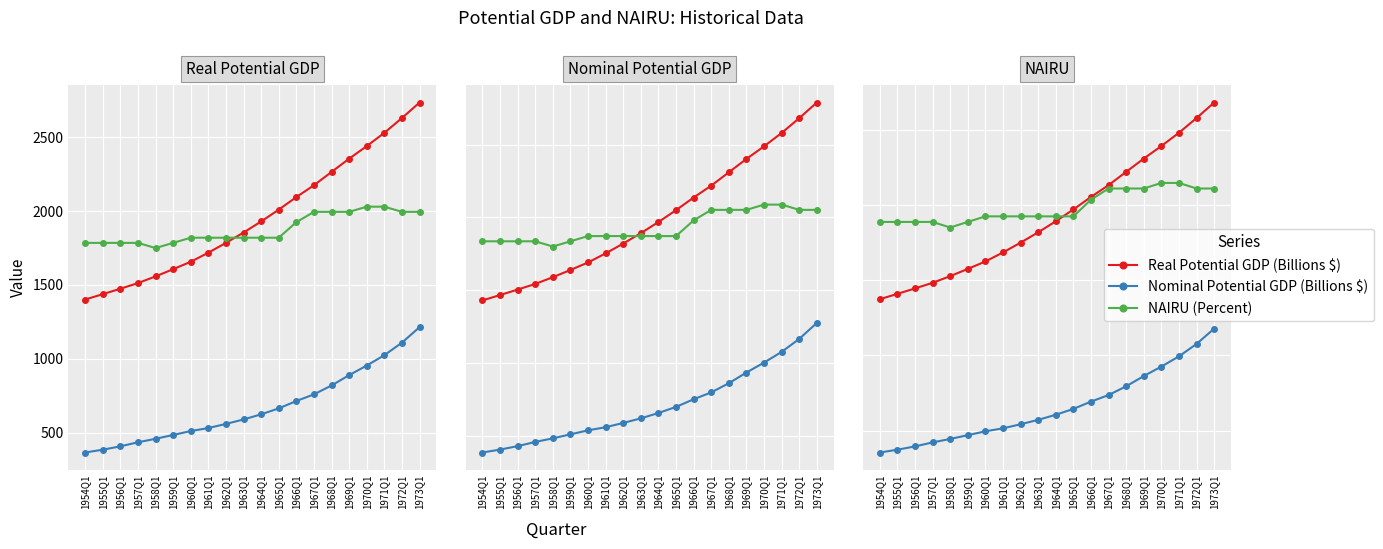

List the series in order of their peak value, highest first.

Real Potential GDP (Billions $), NAIRU (Percent), Nominal Potential GDP (Billions $)